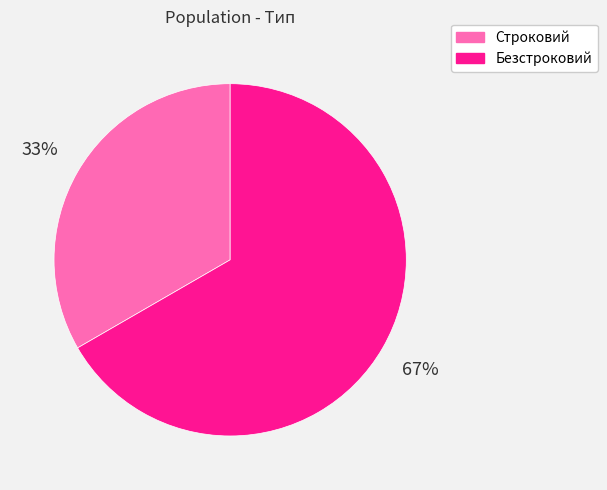

To the nearest percent, what is the combined percentage of Строковий and Безстроковий?

100%